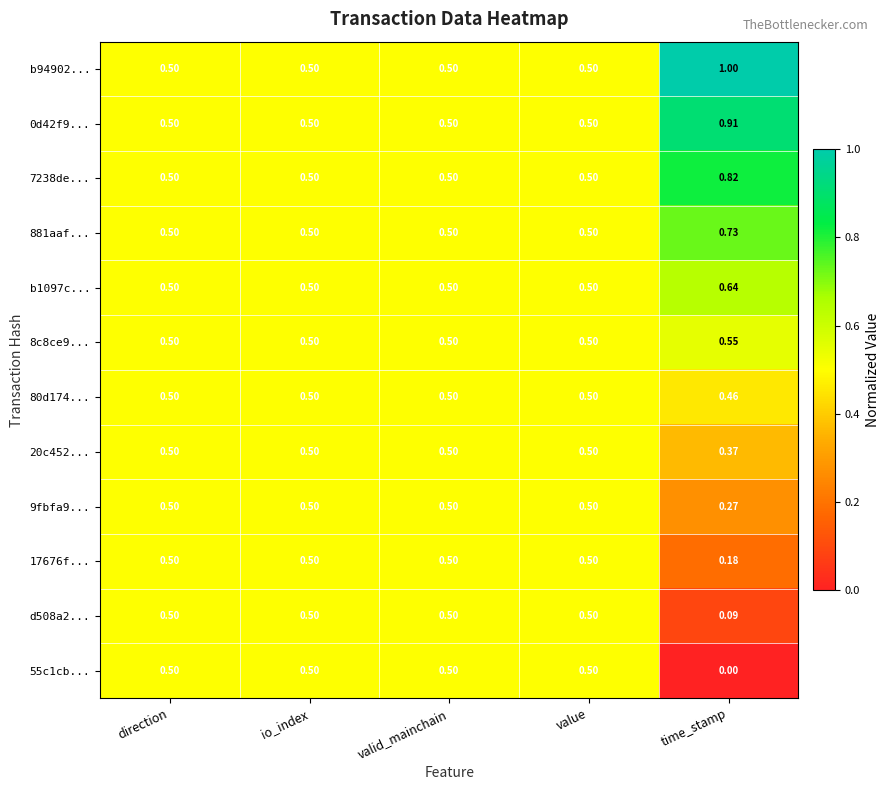

Which category has the highest value in the b1097c... series?

time_stamp